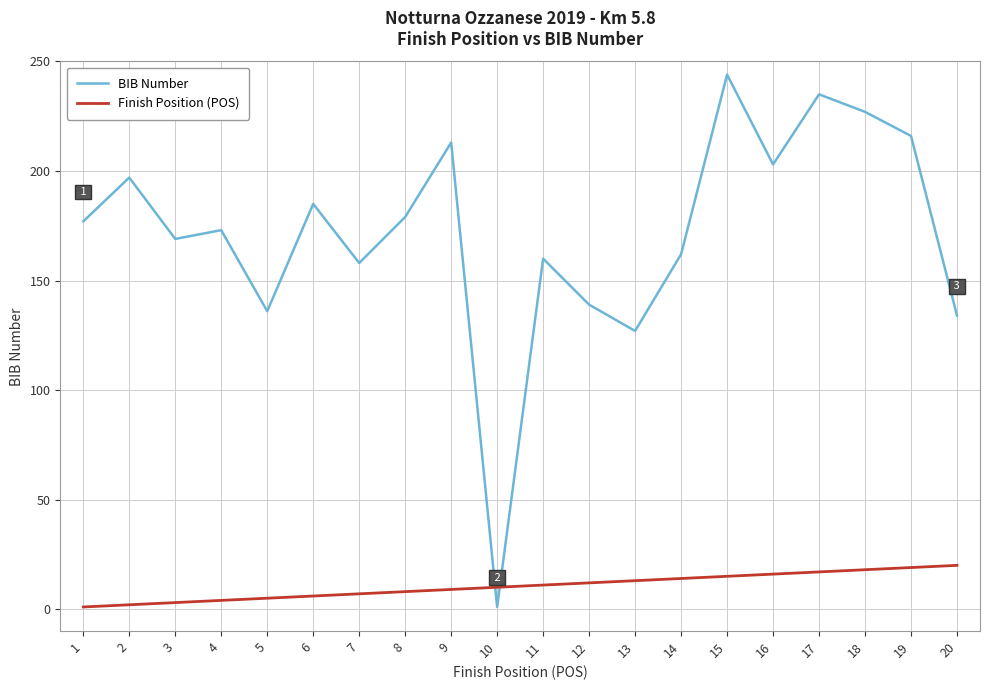

What is the sum of the BIB Number values at 15 and 1?

421